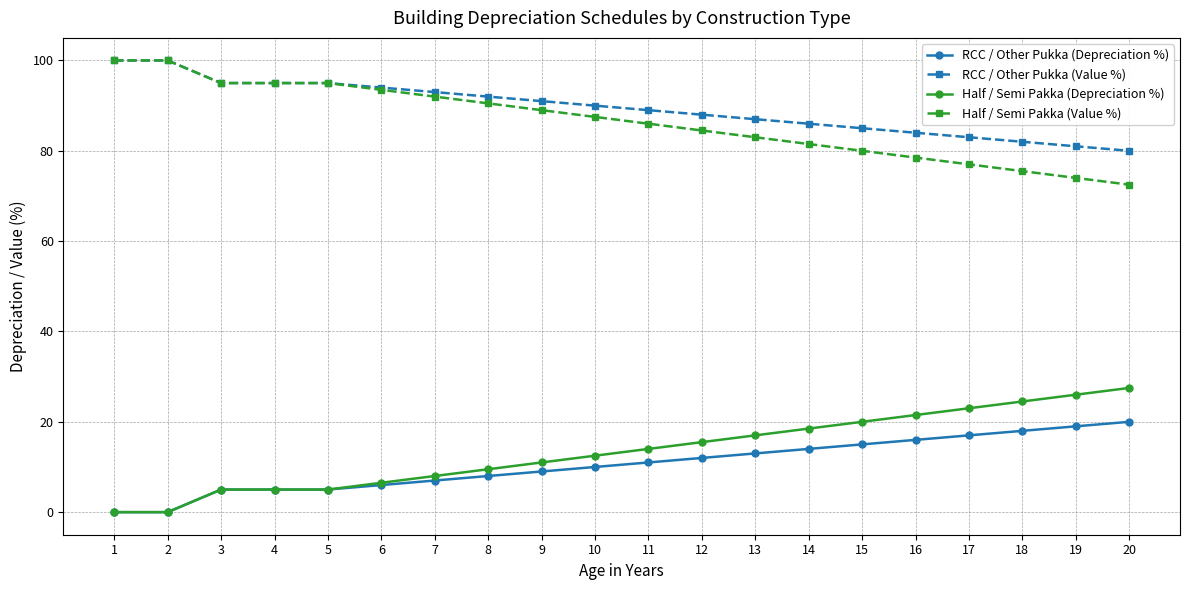

True or false: Half / Semi Pakka (Depreciation %) and RCC / Other Pukka (Value %) intersect in this chart.

False